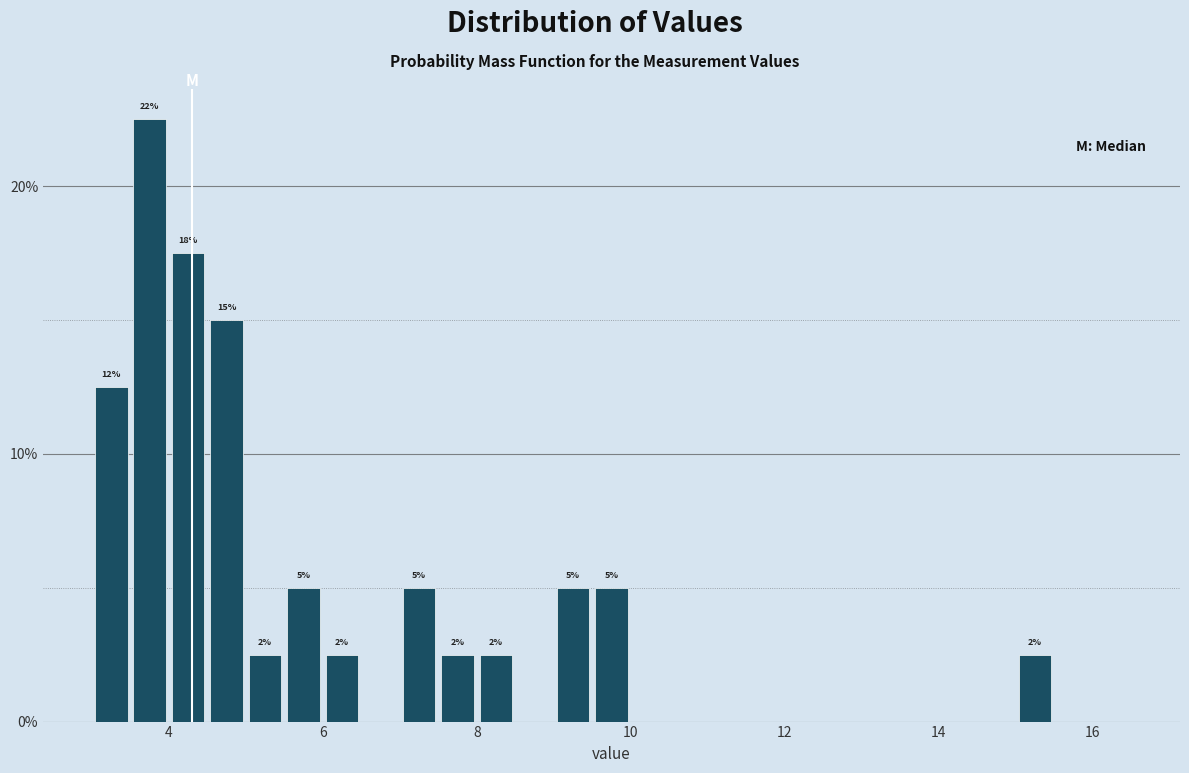

Read against the x-axis, roughly where is the centre of the tallest bar?

3.8